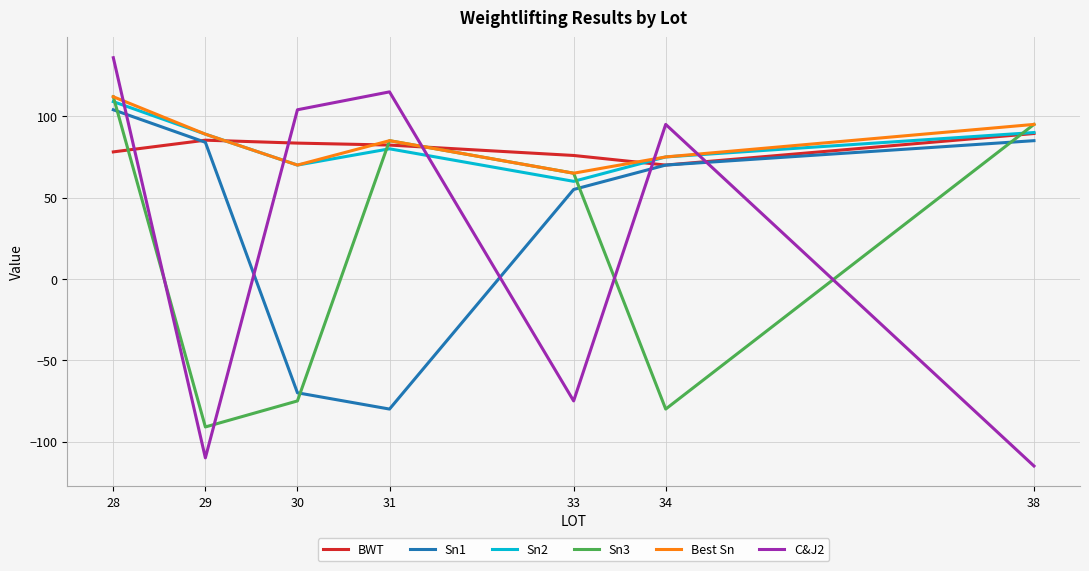

Which series has the largest range (max minus min)?

C&J2